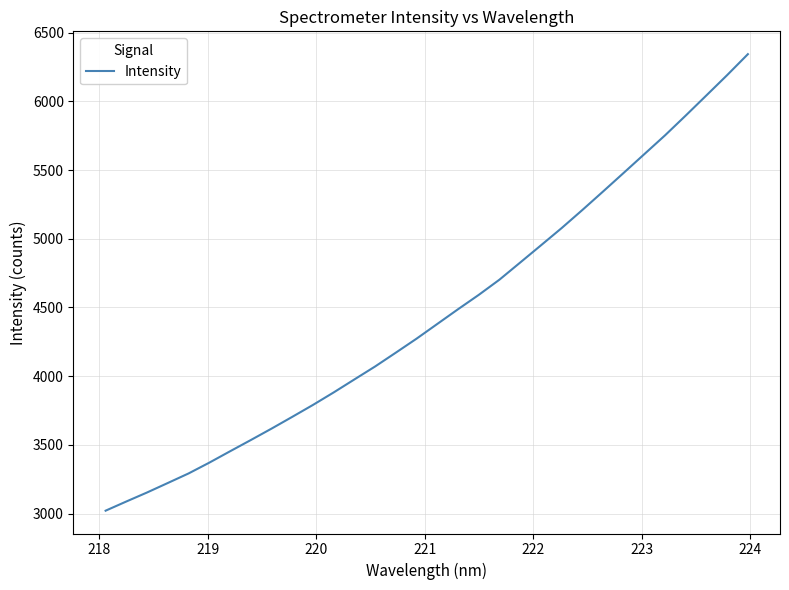

What is the greatest value displayed?

6344.0